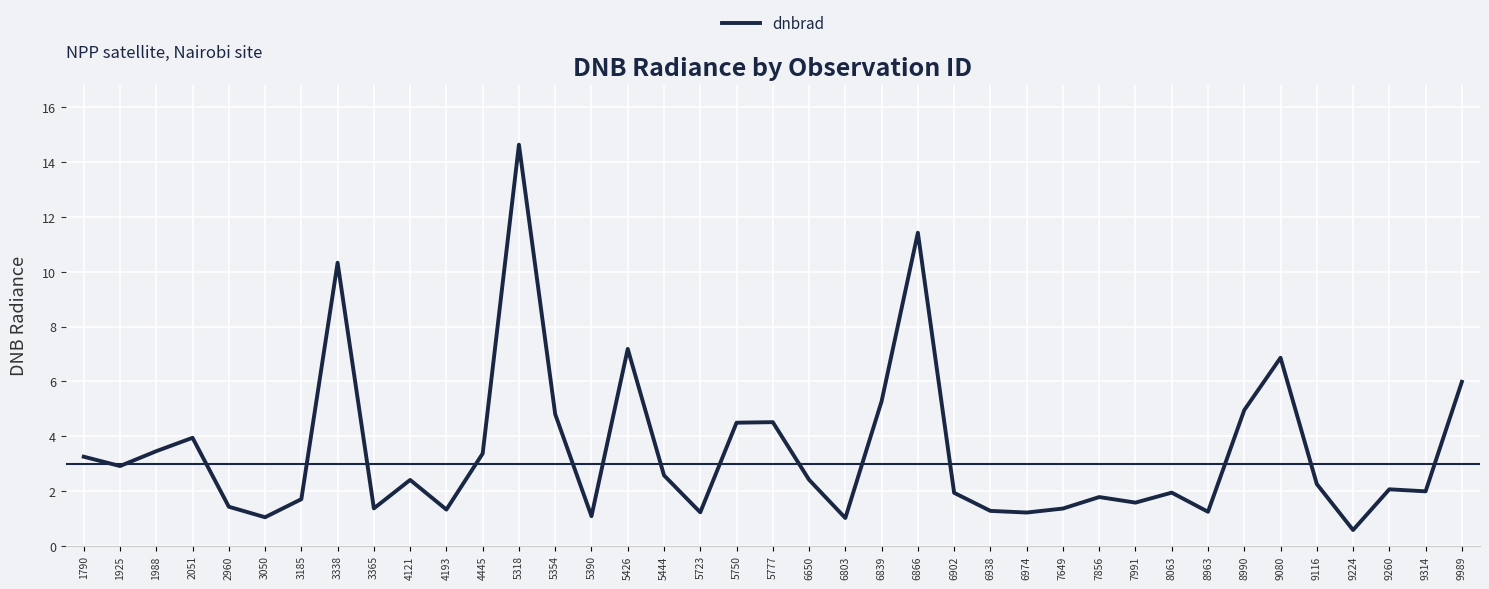

True or false: there are more than 2 points higher than both neighbors.

True